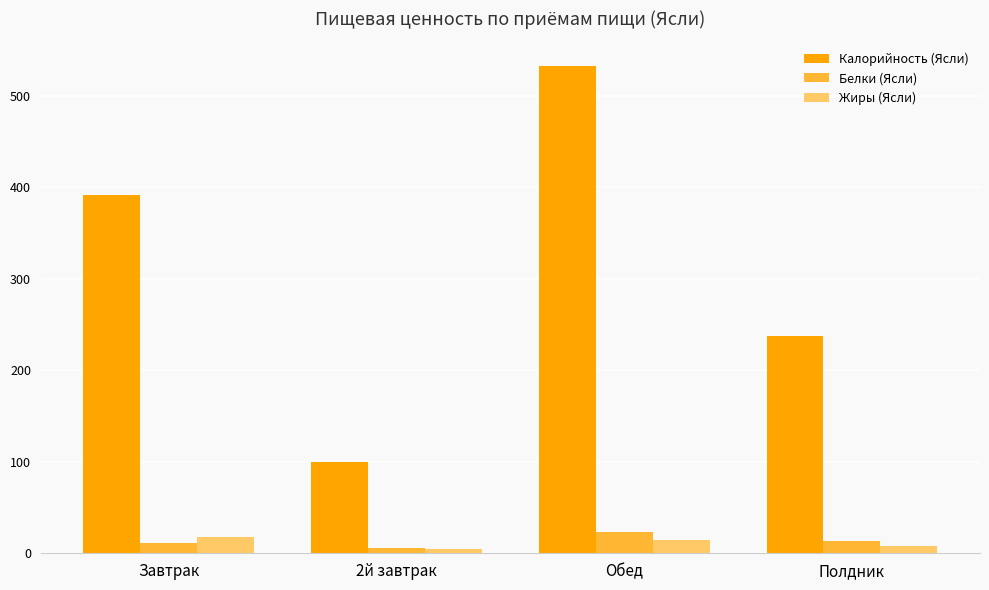

What is the total value across all series at Завтрак?

420.2